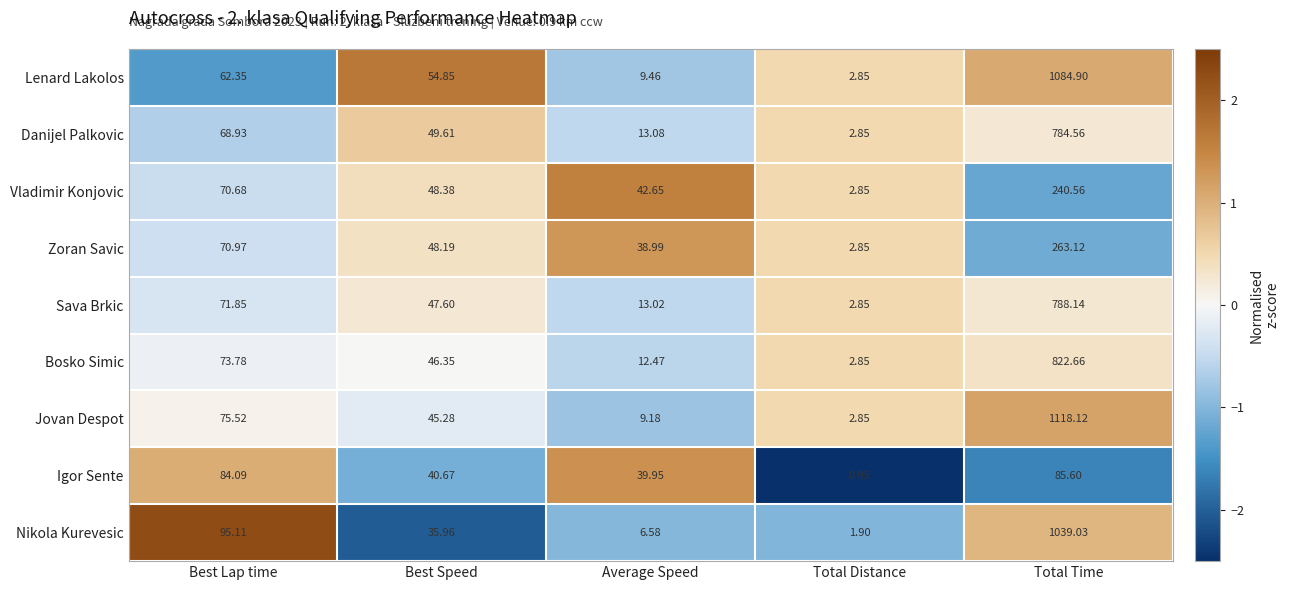

What is the maximum value shown in the chart?

1118.1